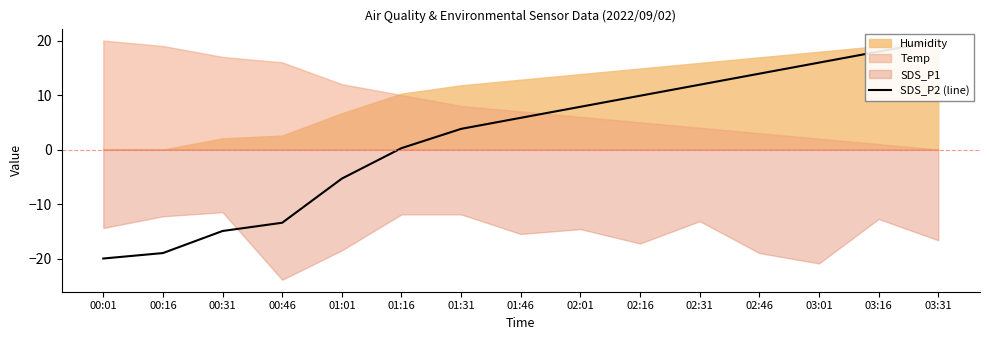

Reading right to left, extract all data points from this chart.

03:31=20.0	03:16=18.0	03:01=15.9	02:46=13.9	02:31=11.9	02:16=9.9	02:01=7.8	01:46=5.8	01:31=3.8	01:16=0.3	01:01=-5.3	00:46=-13.4	00:31=-14.9	00:16=-19.0	00:01=-20.0